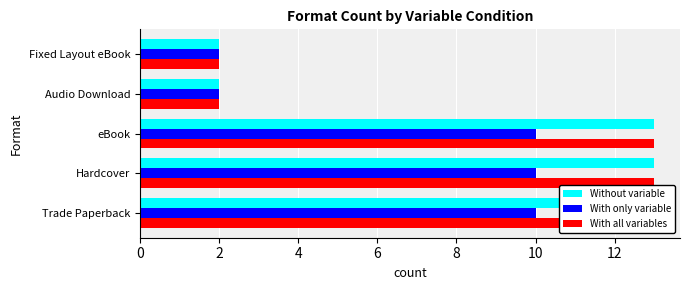

What is the minimum value for With only variable?

2